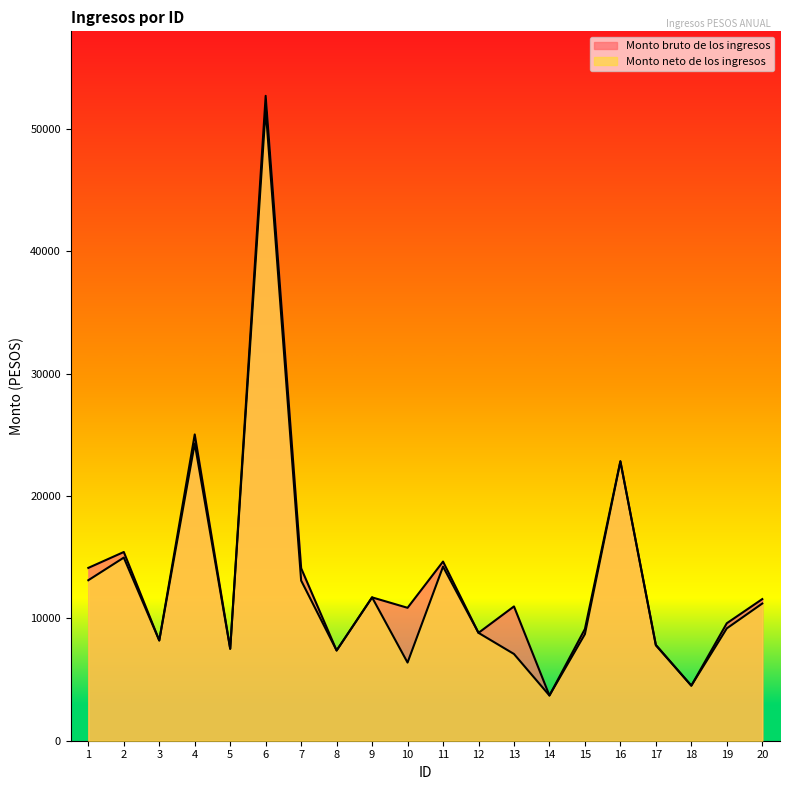

What is the value of the Monto bruto de los ingresos point at the 4th from the left?

25023.7